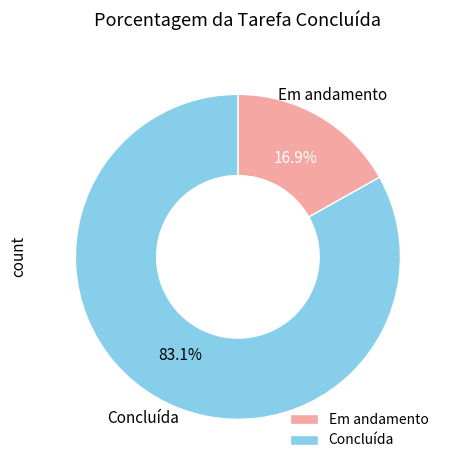

Is the sum of Concluída and Em andamento greater than half?

Yes